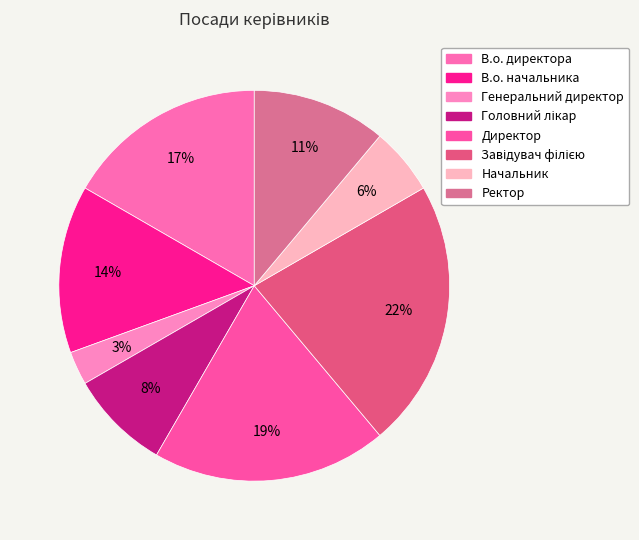

How many slices are in this pie chart?

8